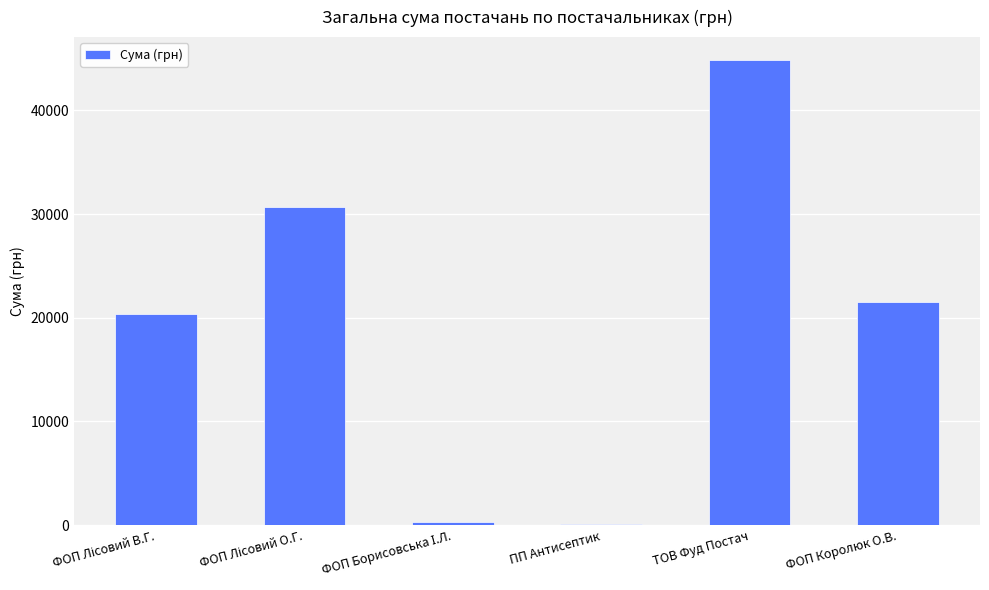

What is the greatest value displayed?

44834.9